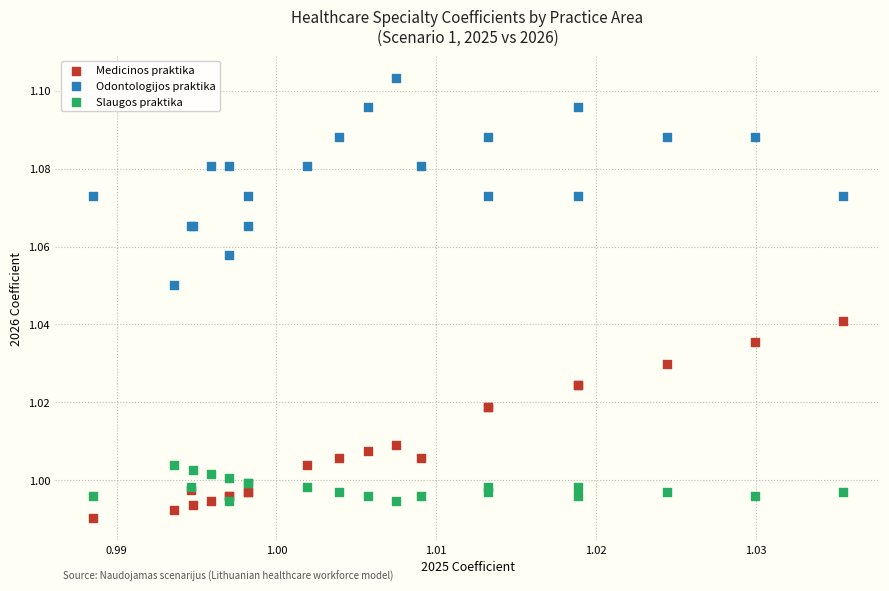

What are all the series names shown in the legend?

Medicinos praktika, Odontologijos praktika, Slaugos praktika